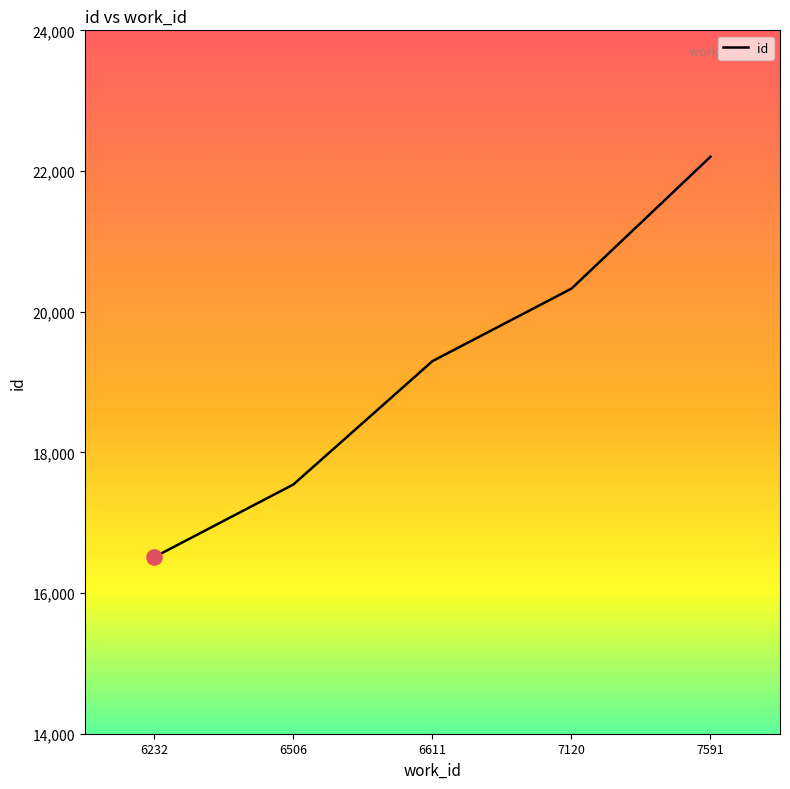

Approximately how many times larger is the value at 6232 compared to 7591?

0.7